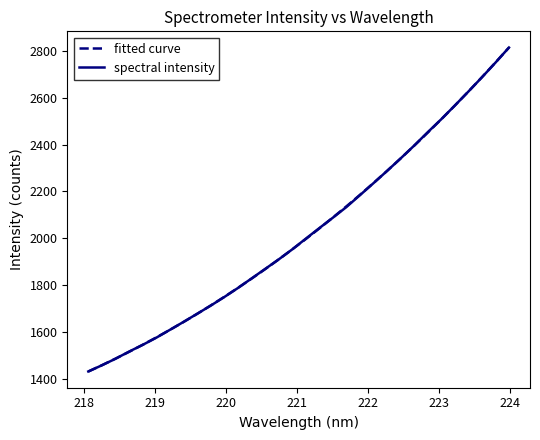

Count the number of data series in this chart.

2